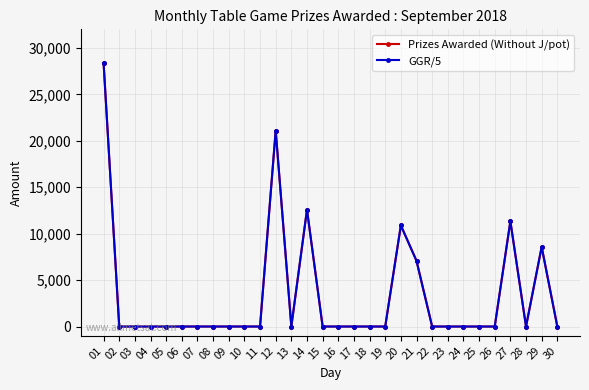

True or false: Prizes Awarded (Without J/pot) and GGR/5 cross at least once.

False